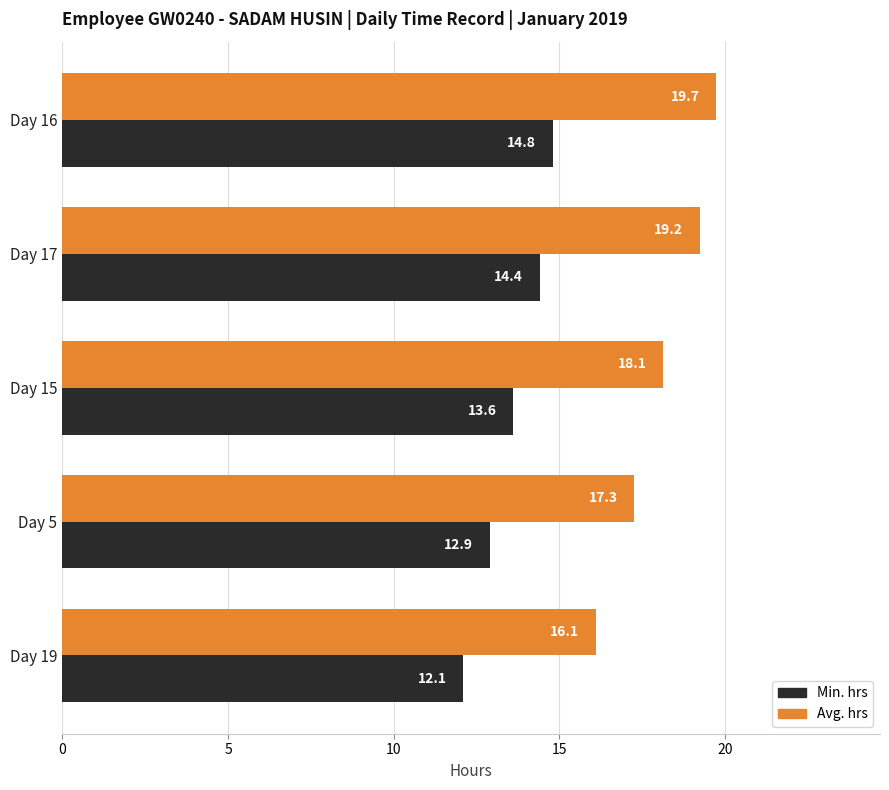

Rank the series by their average value, from highest to lowest.

Avg. hrs, Min. hrs